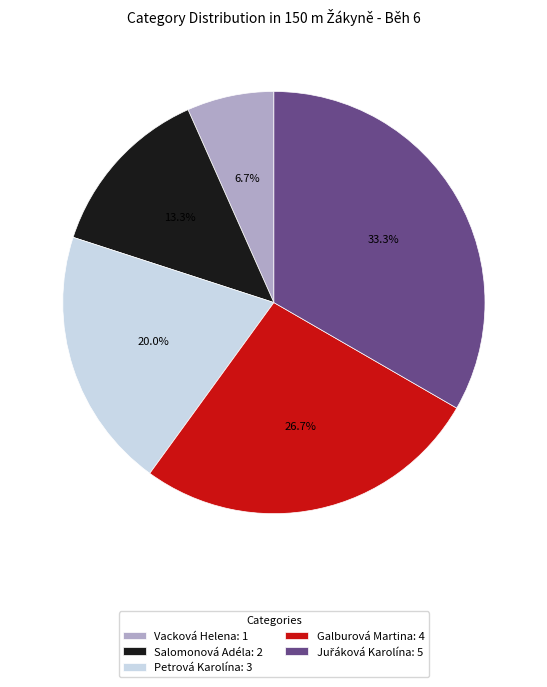

True or false: Petrová Karolína accounts for 20% of the total.

True